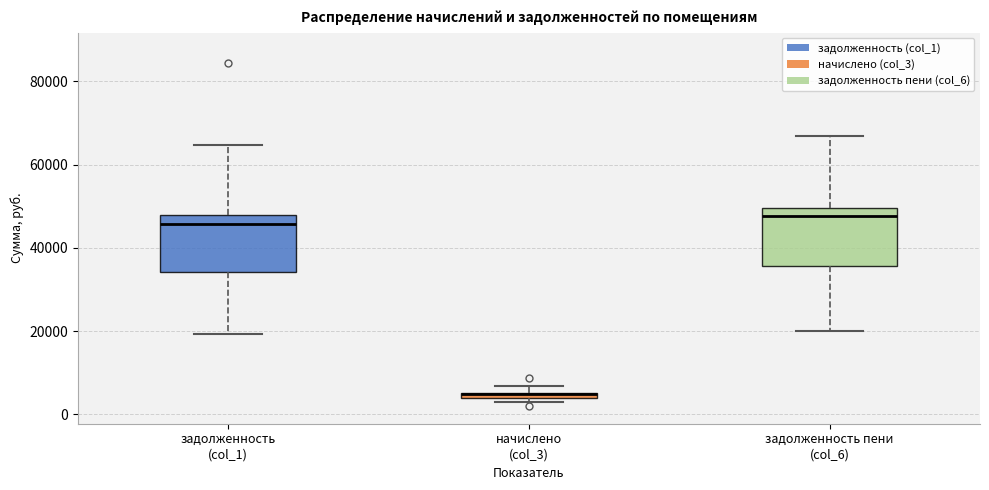

Where does the upper whisker of the box for задолженность (col_1) end on the y-axis? The values are not printed on the chart, so give them approximately, as read against the axis.

64000